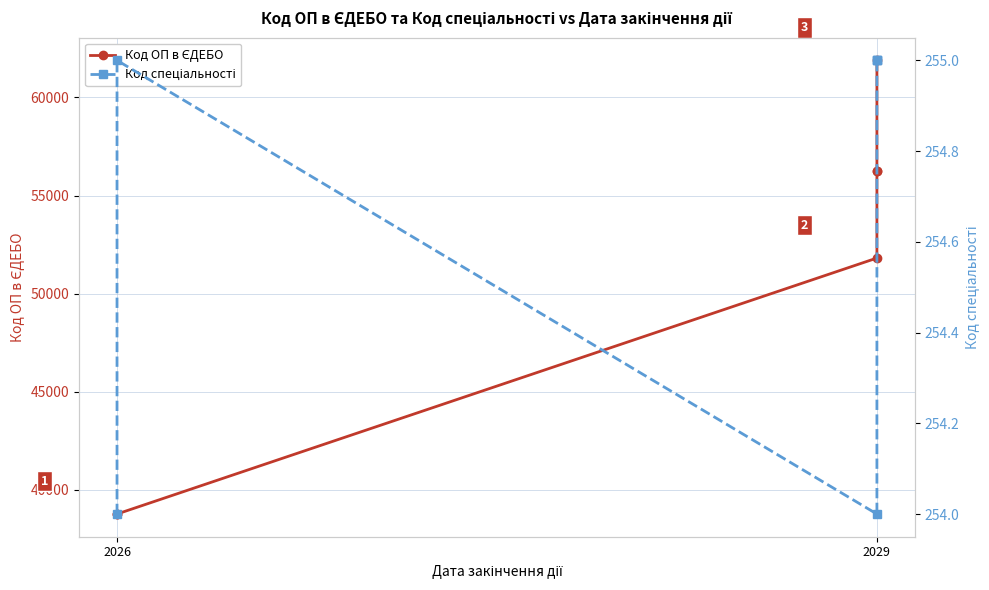

What is the label of the 4th point from the right?

2